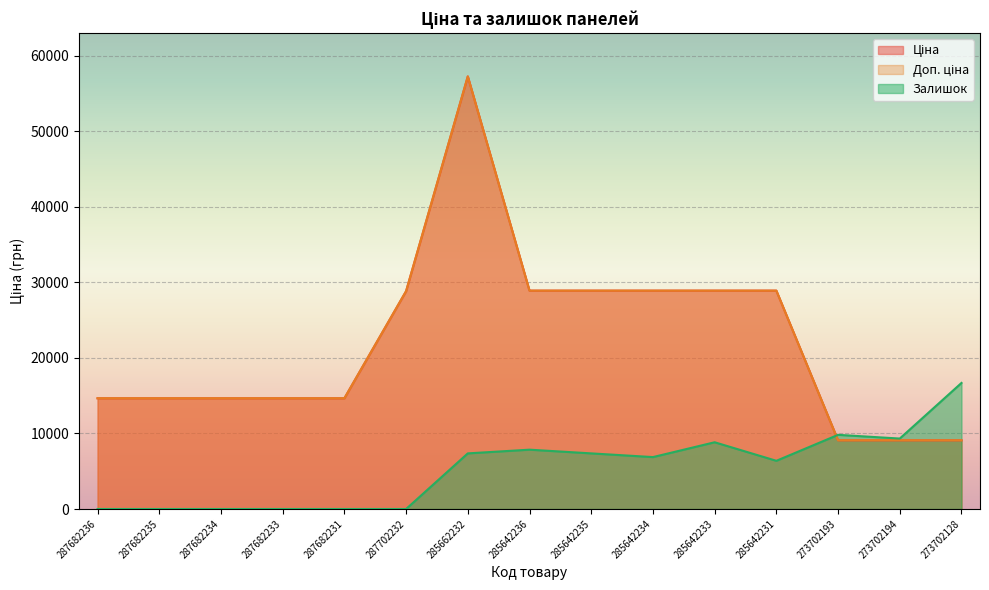

Reading left to right, what are all the values shown in this chart?

Ціна: 287682236=14649.6	287682235=14649.6	287682234=14649.6	287682233=14649.6	287682231=14649.6	287702232=28821.8	285662232=57235.5	285642236=28890.3	285642235=28890.3	285642234=28890.3	285642233=28890.3	285642231=28890.3	273702193=9092.0	273702194=9092.0	273702128=9092.0
Доп. ціна: 287682236=14649.6	287682235=14649.6	287682234=14649.6	287682233=14649.6	287682231=14649.6	287702232=28821.8	285662232=57235.5	285642236=28890.3	285642235=28890.3	285642234=28890.3	285642233=28890.3	285642231=28890.3	273702193=9092.0	273702194=9092.0	273702128=9092.0
Залишок: 287682236=0.0	287682235=0.0	287682234=0.0	287682233=0.0	287682231=0.0	287702232=0.0	285662232=7358.8	285642236=7849.4	285642235=7358.8	285642234=6868.3	285642233=8830.6	285642231=6377.7	273702193=9811.8	273702194=9321.2	273702128=16680.1